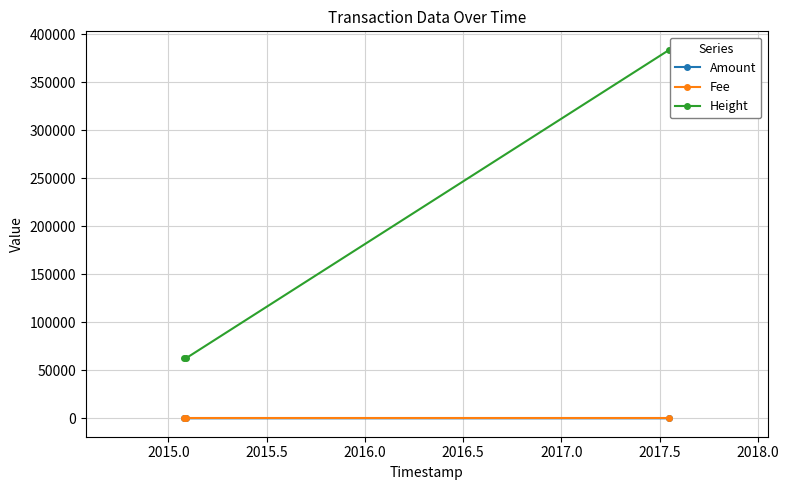

At how many categories does at least one series exceed 53127?

3